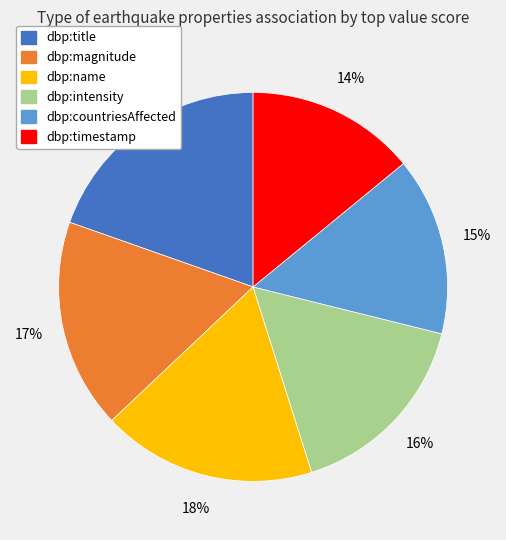

To the nearest percent, what is the average slice percentage?

17%